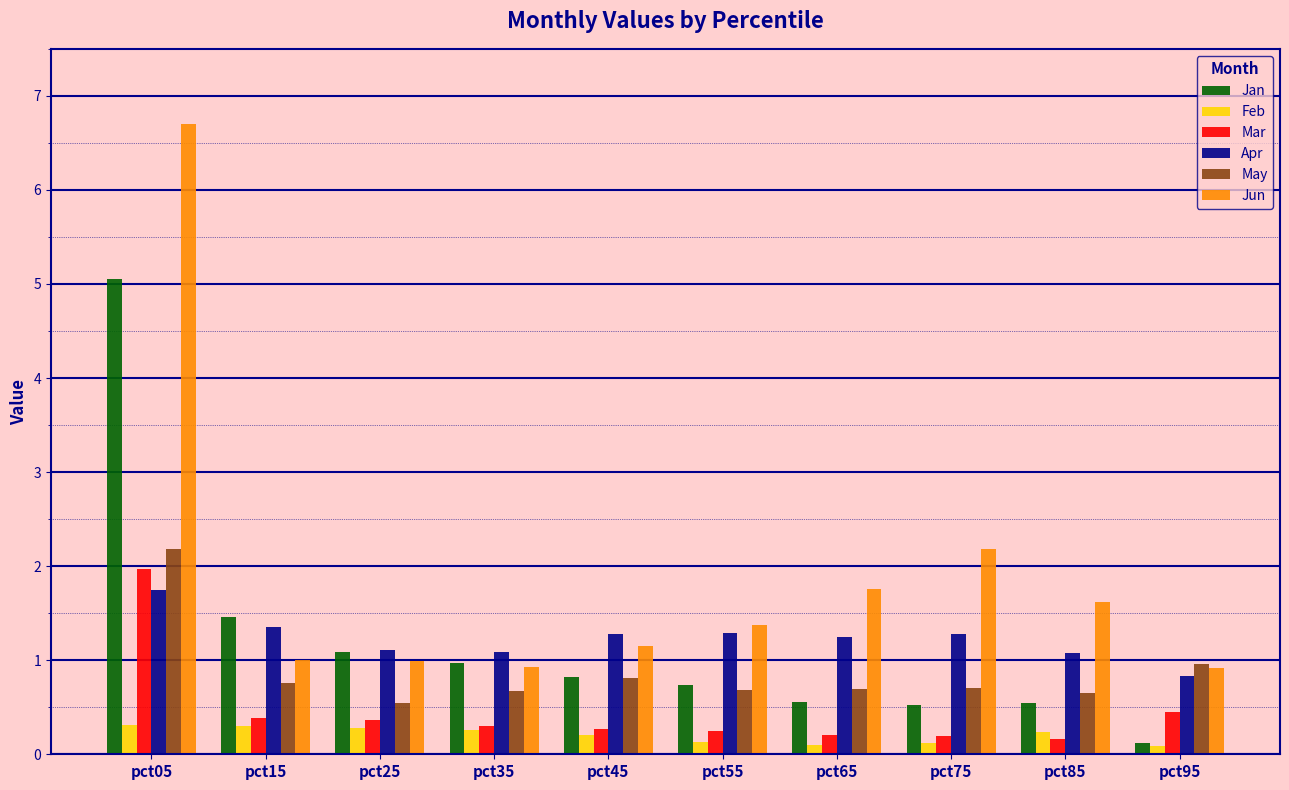

The Mar series shows 0.2 at pct55. True or false?

True